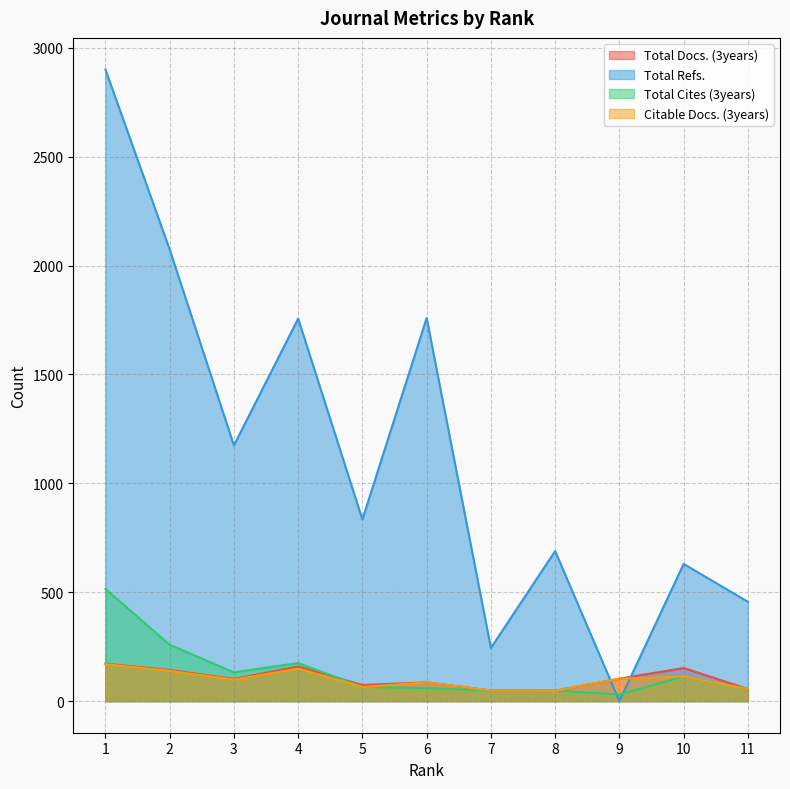

How many interior local valleys does the Citable Docs. (3years) series have?

3